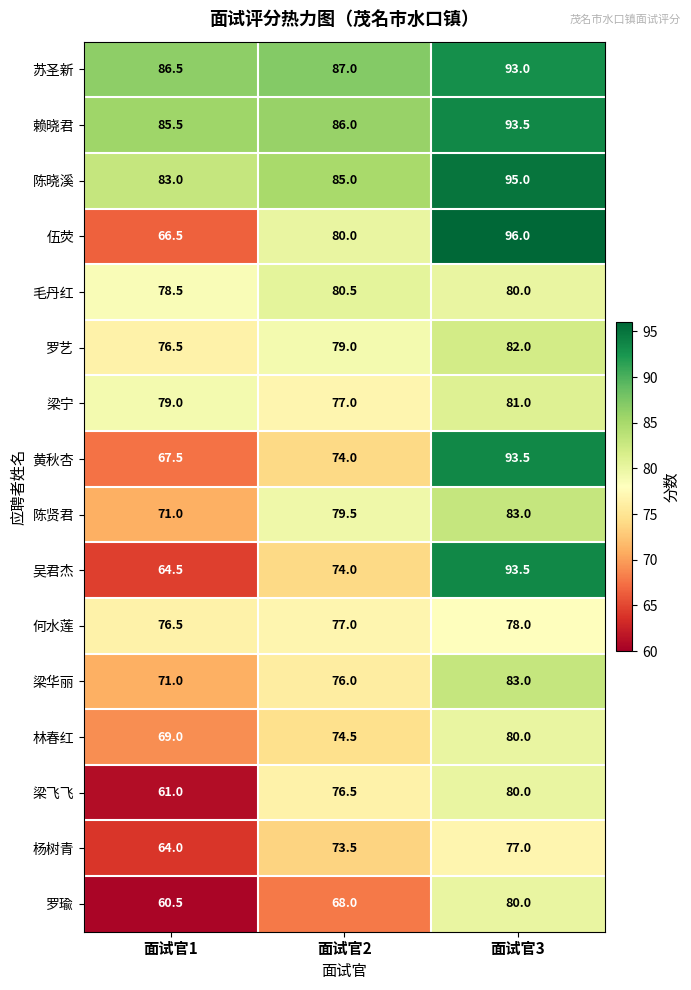

Which series has the largest total across all categories?

苏圣新